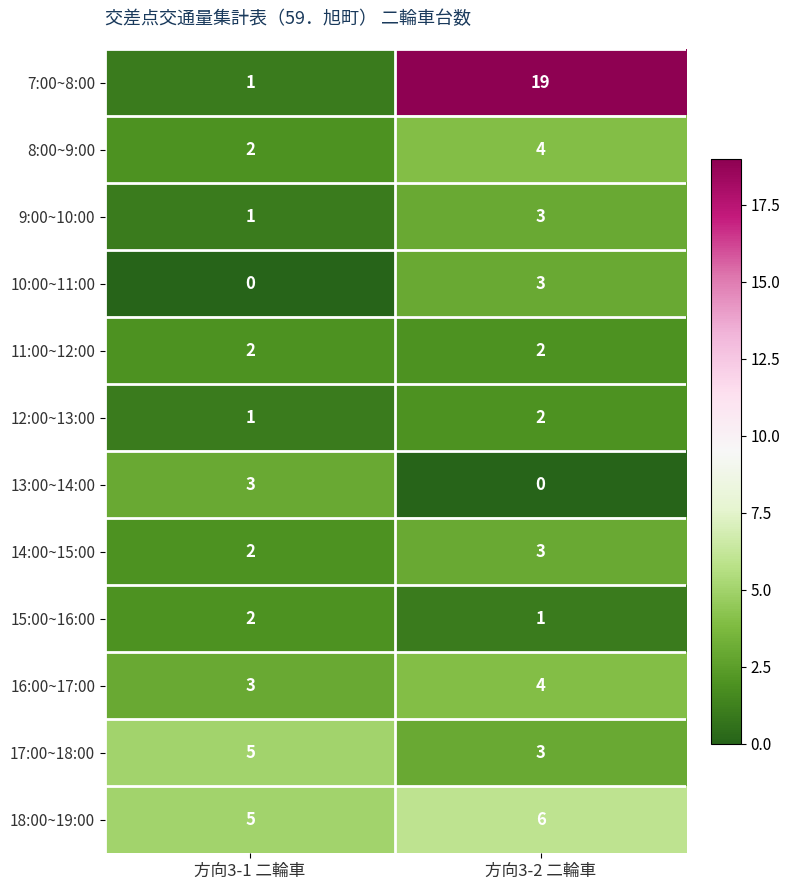

What is the spread (max minus min) of values at 方向3-2 二輪車?

19